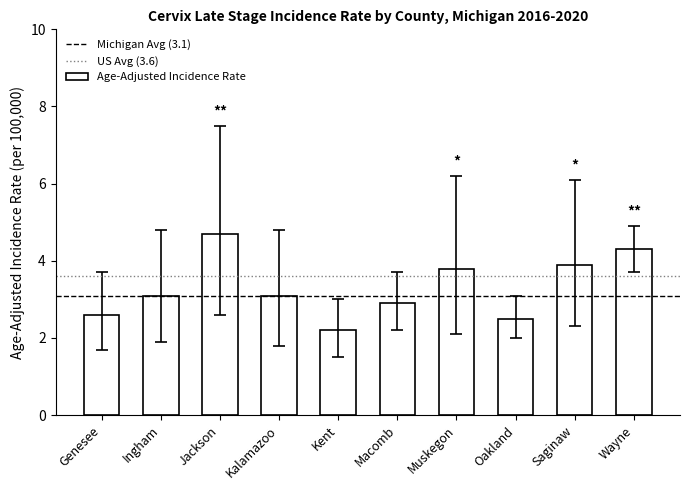

How many series are shown in this chart?

1